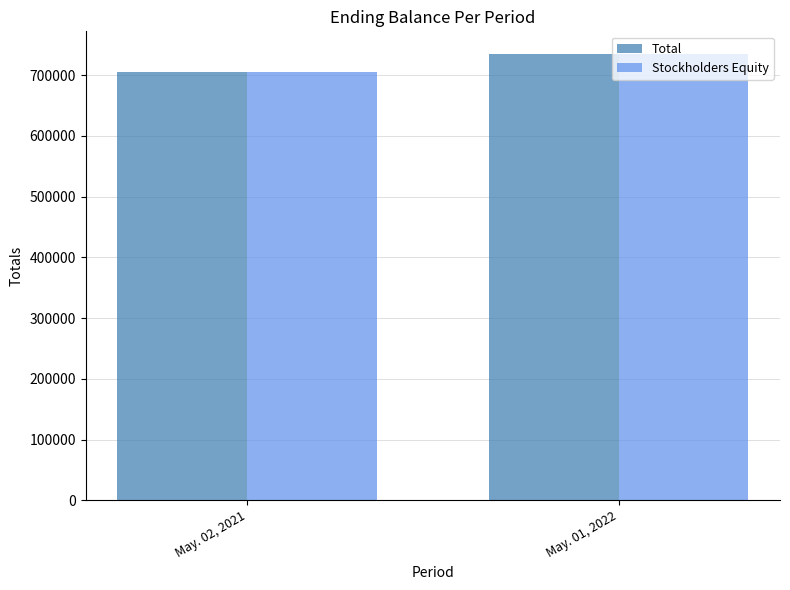

What is the total value across all series at May. 02, 2021?

1408762